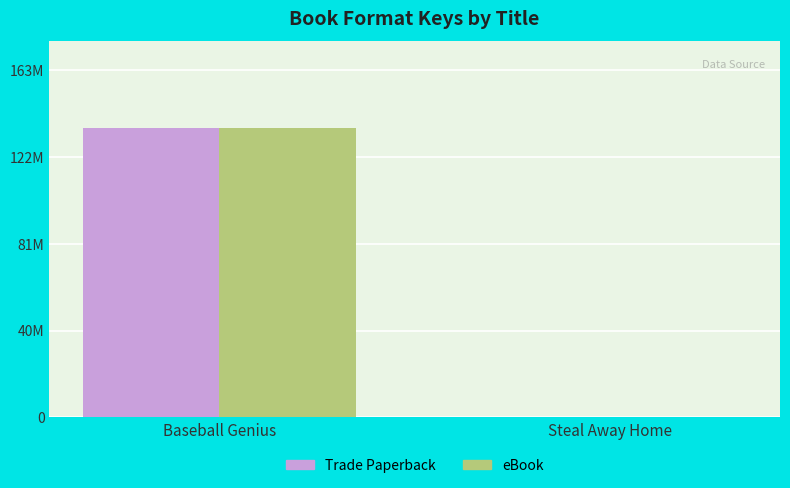

What is the label of the 1st bar from the right?

Steal Away Home